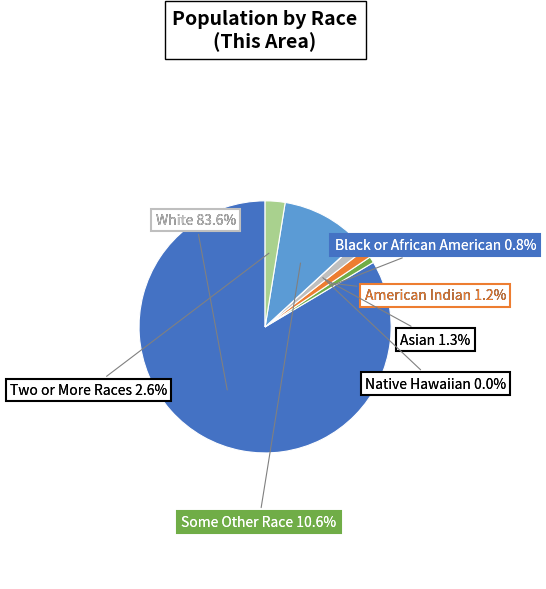

What percentage do Native Hawaiian and Other Pacific and Black or African American alone together represent?

0.8%